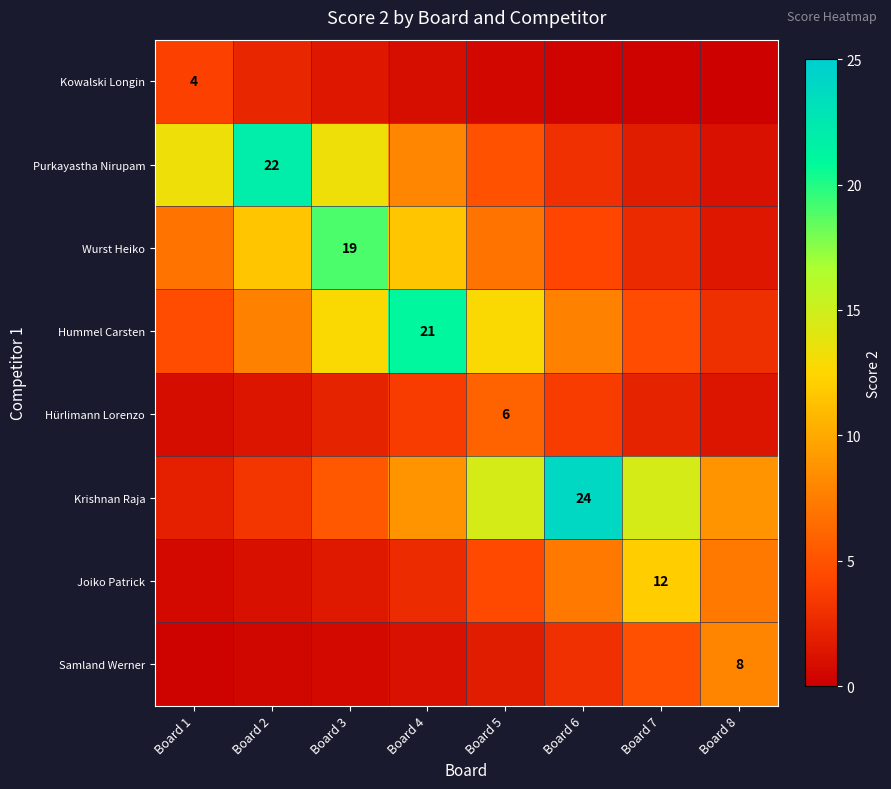

What is the average value of the Hürlimann Lorenzo series?

2.6